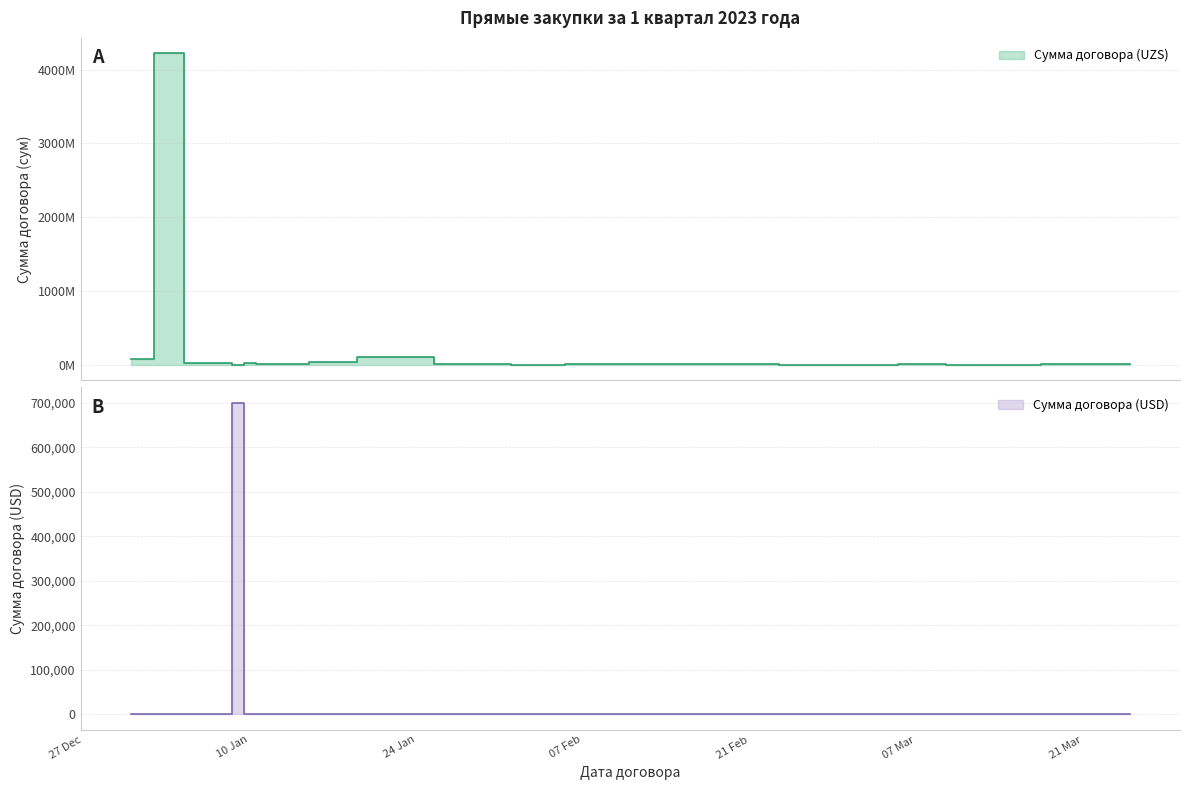

Reading left to right, transcribe all the data shown in this chart.

Сумма договора (UZS): 76800000.0	4200000000.0	30000000.0	18012675.0	0.0	1505400.0	19320000.0	7892040.0	21000000.0	6250720.0	36846000.0	100000000.0	4866915.2	2800000.0	5534829.9	5479496.0	1198960.0	2645440.0	96800.0	6279210.0	248864.0	14523300.0
Сумма договора (USD): 0.0	0.0	0.0	0.0	700000.2	0.0	0.0	0.0	0.0	0.0	0.0	0.0	0.0	0.0	0.0	0.0	0.0	0.0	0.0	0.0	0.0	0.0